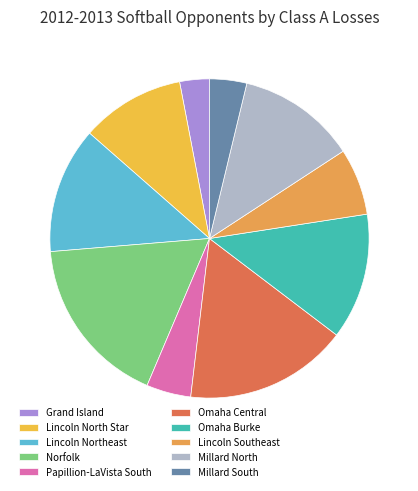

Is there a majority slice in this chart?

No